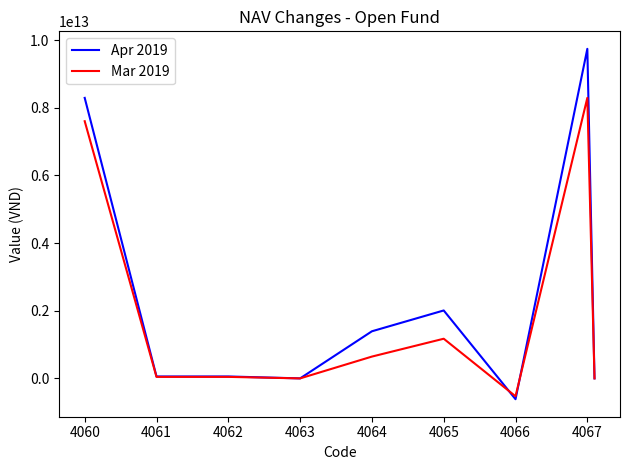

Which series has the widest spread of values?

Apr 2019